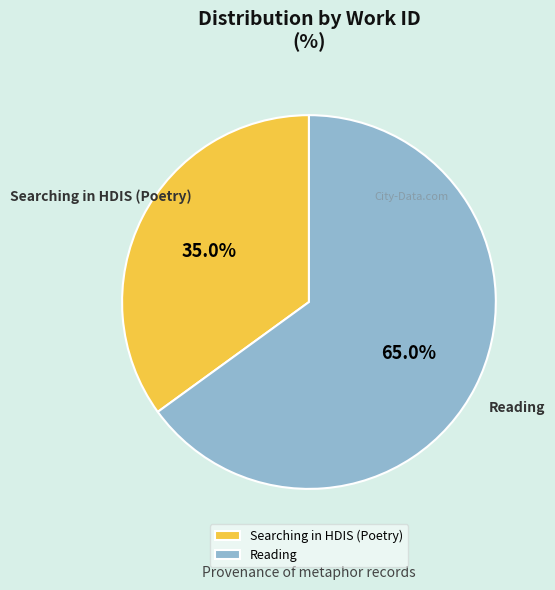

Which category accounts for the majority?

Reading